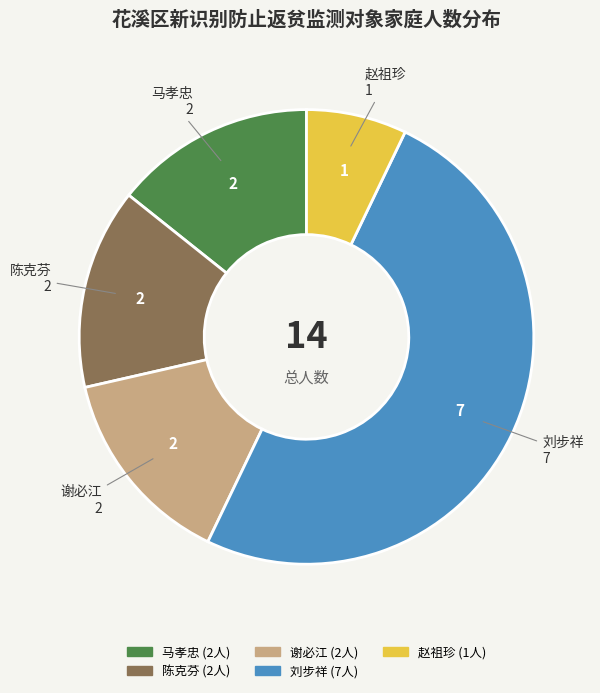

Count the number of slices in the pie.

5